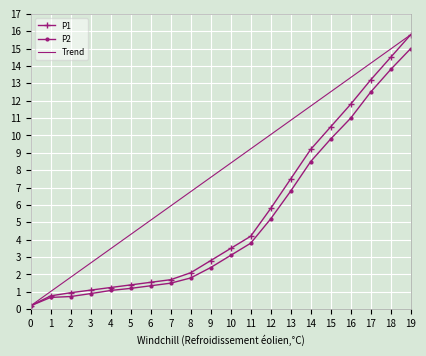

What is the spread (max minus min) of values at 19?

0.8